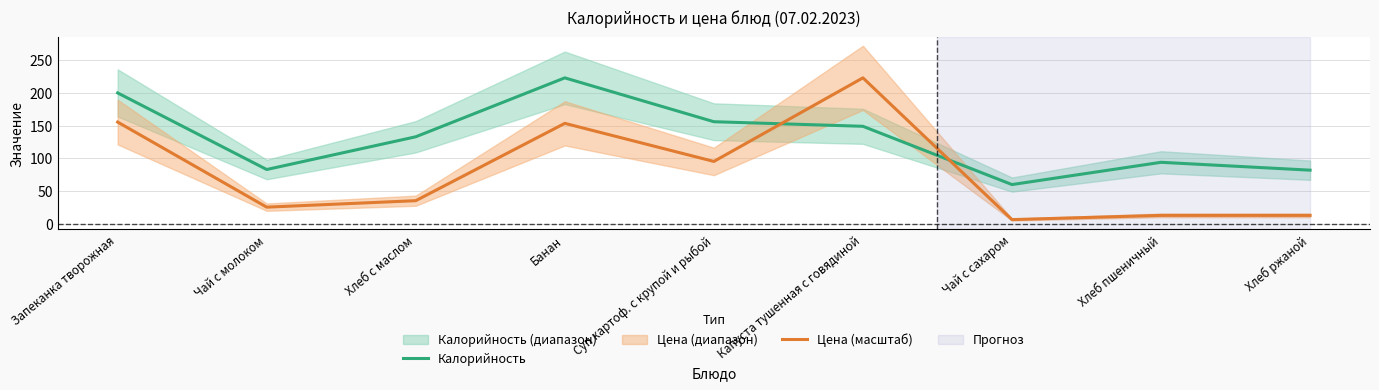

What is the label of the 8th point from the right?

Чай с молоком